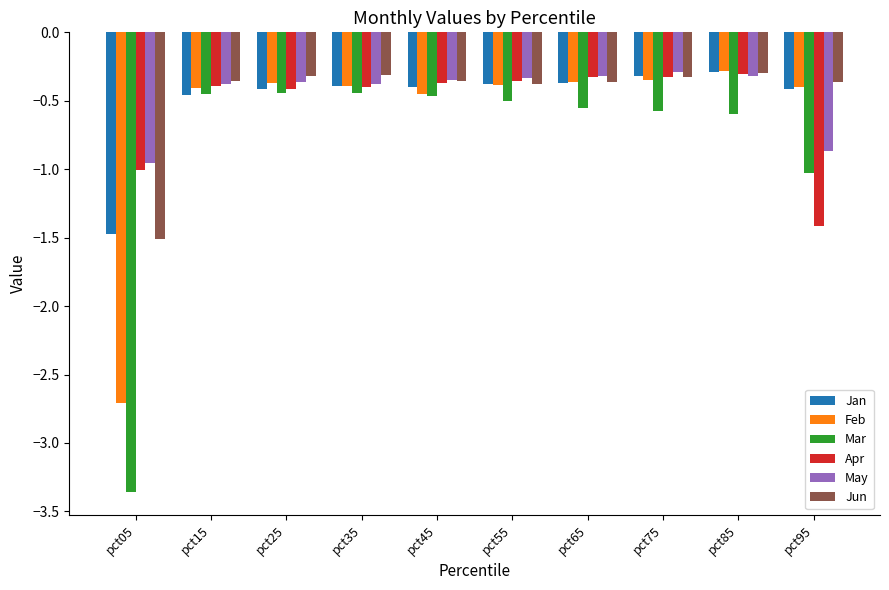

How many distinct data groups are displayed?

6